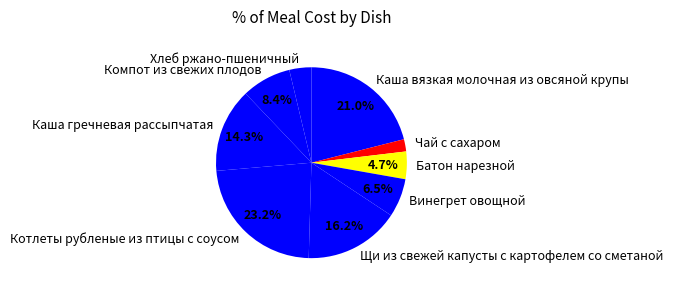

Does Щи из свежей капусты с картофелем со сметаной represent more than half of the total?

No